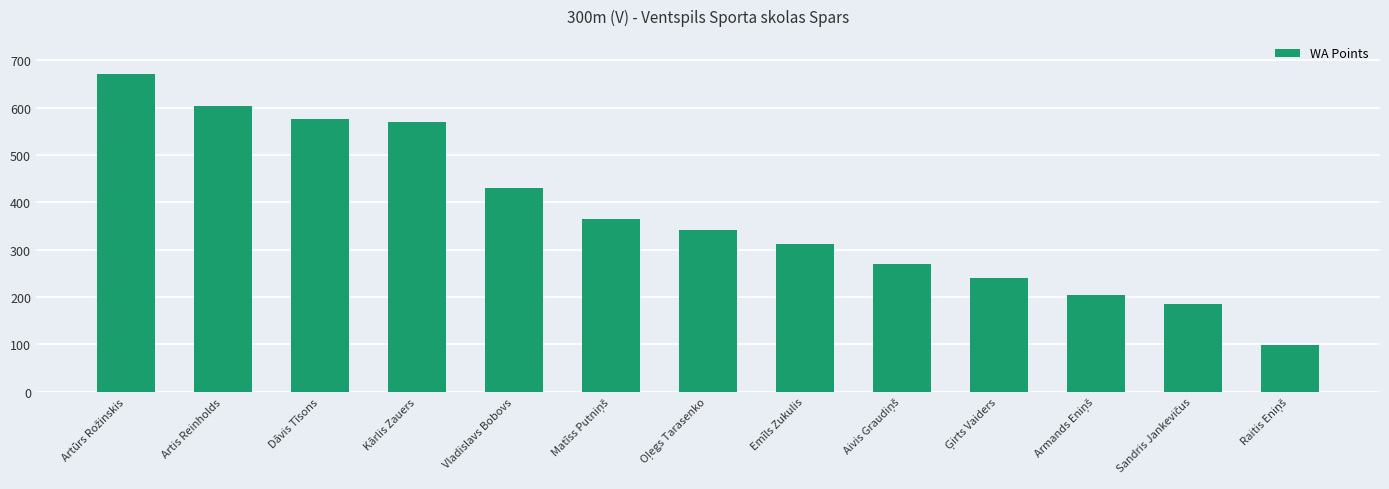

Between Emīls Zukulis and Vladislavs Bobovs, which is larger?

Vladislavs Bobovs